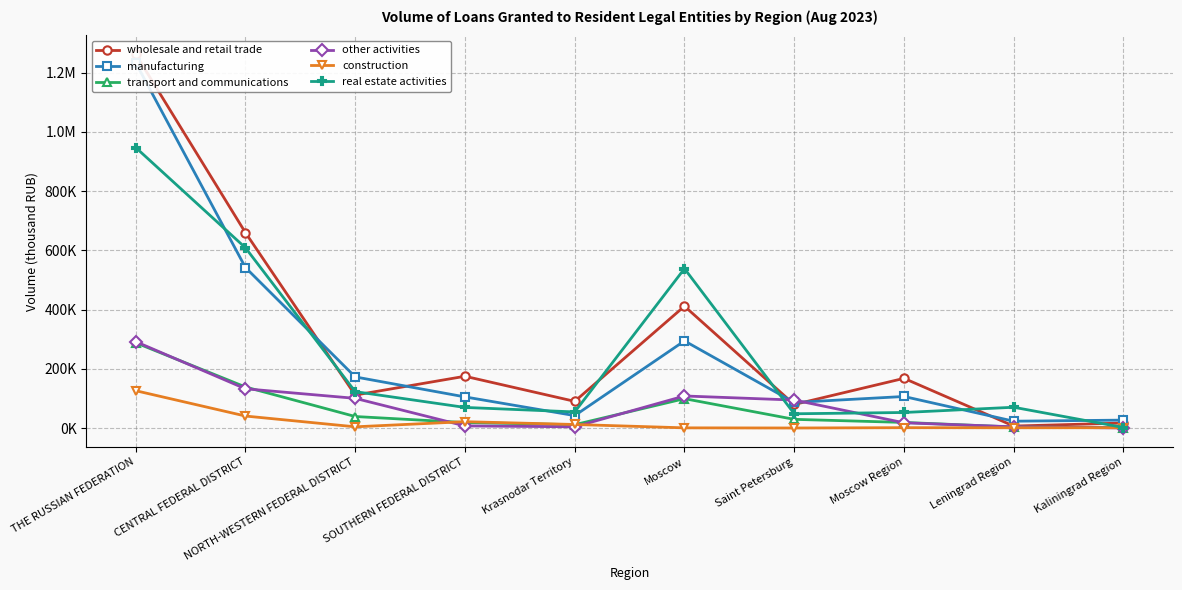

What is the difference between the maximum and minimum values in the real estate activities series?

945275